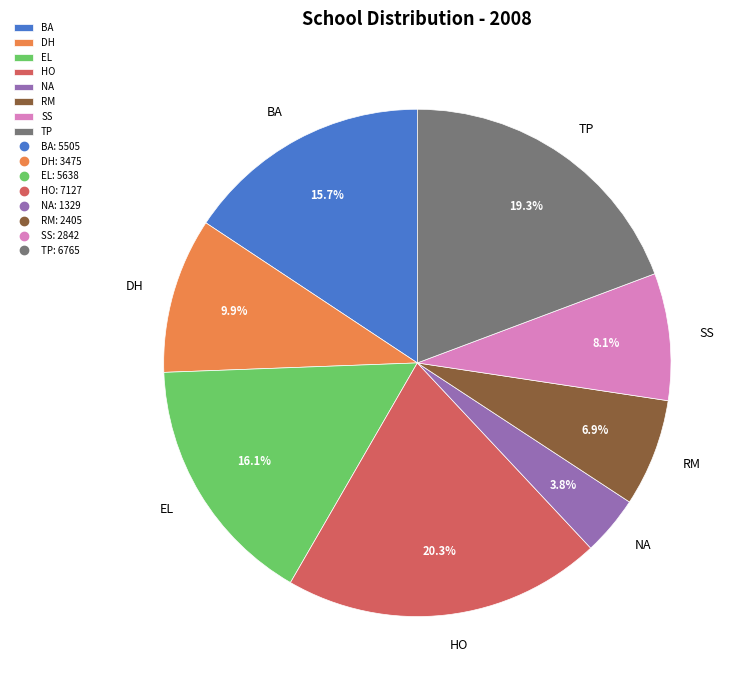

To the nearest percent, what portion does DH represent?

10%